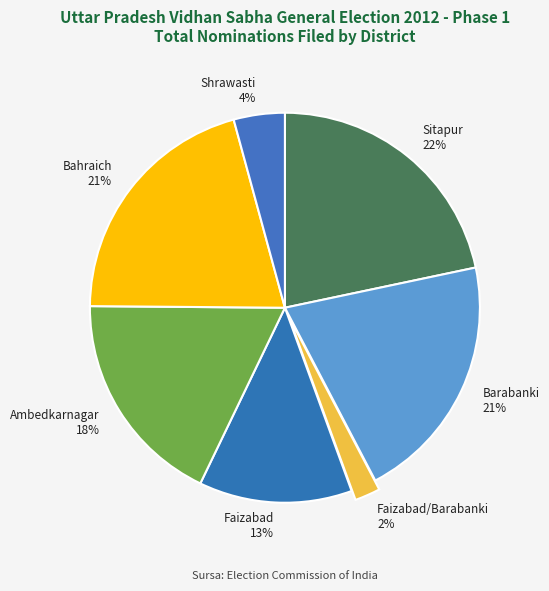

Count the number of slices in the pie.

7